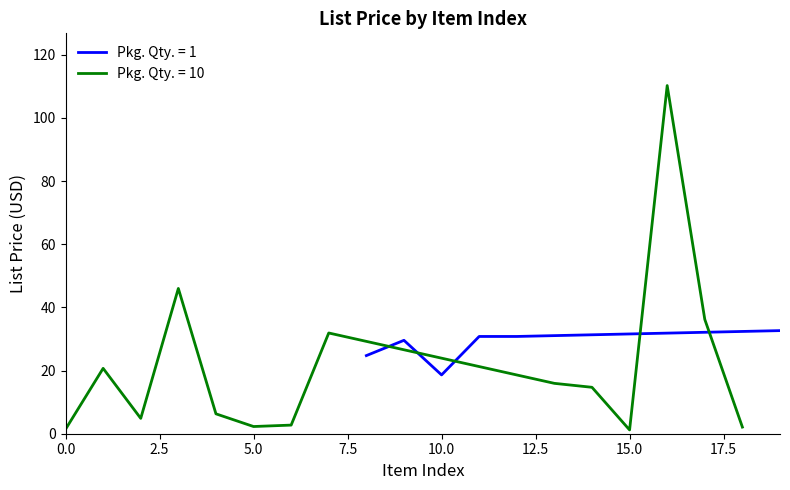

What is the greatest value displayed?

110.2